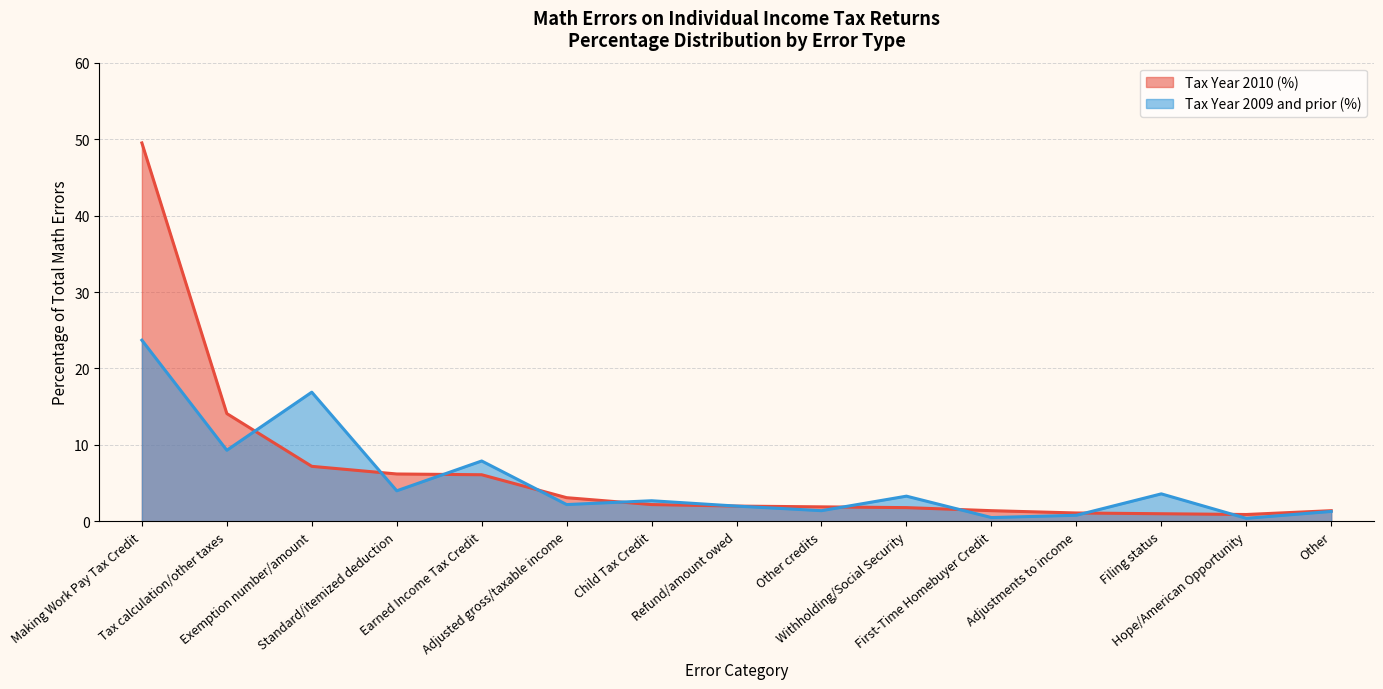

At which category is the sum across all series the highest?

Making Work Pay Tax Credit